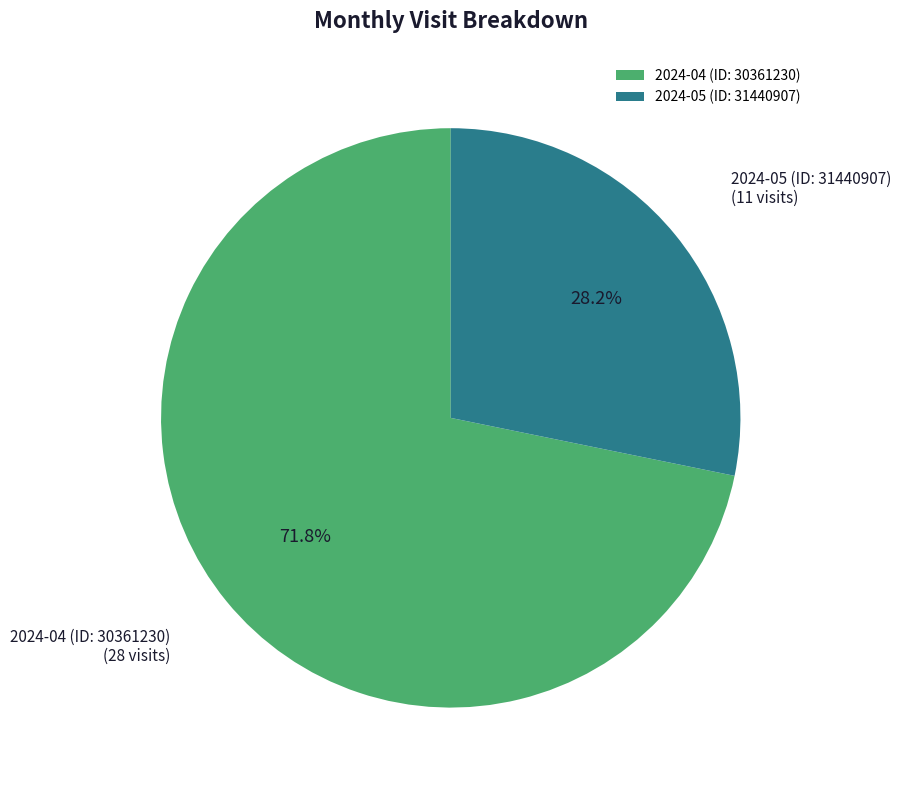

Is it true that 2024-04 (ID: 30361230) is 72% of the pie?

True